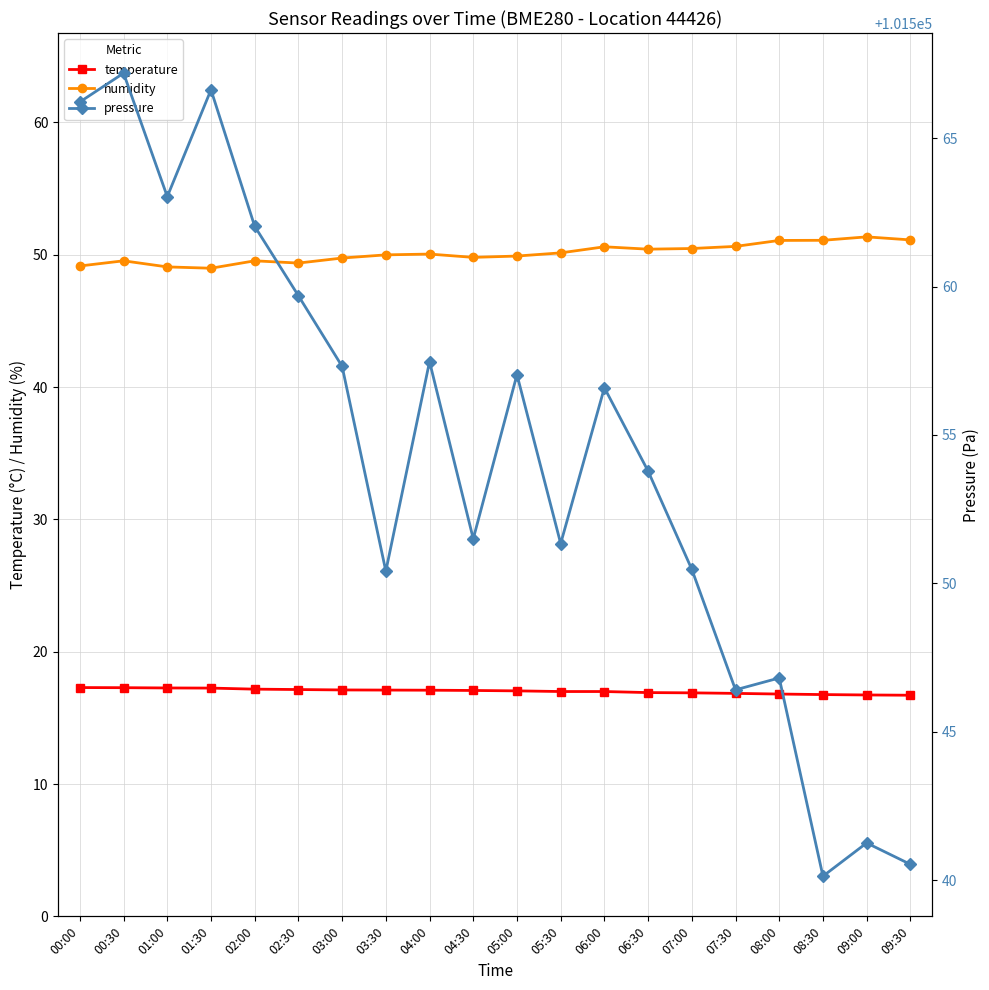

What is the value of the pressure point at the 4th from the left?

101566.6